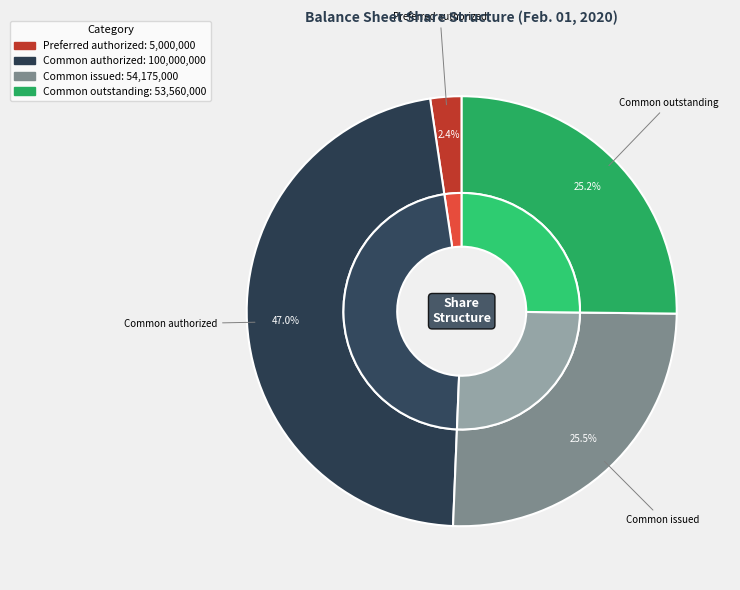

What is the change in value from Preferred authorized to Common authorized?

+95000000